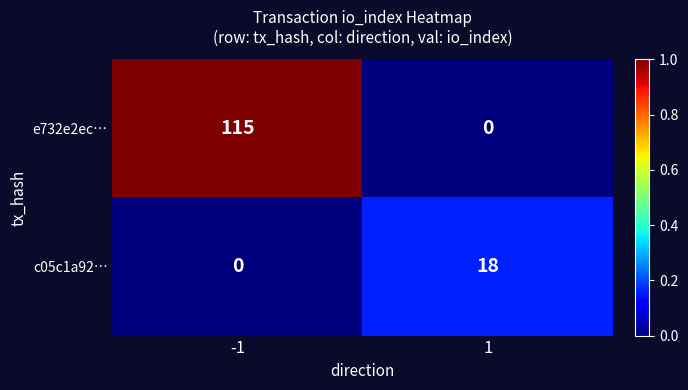

What is the average value of the c05c1a92… series?

9